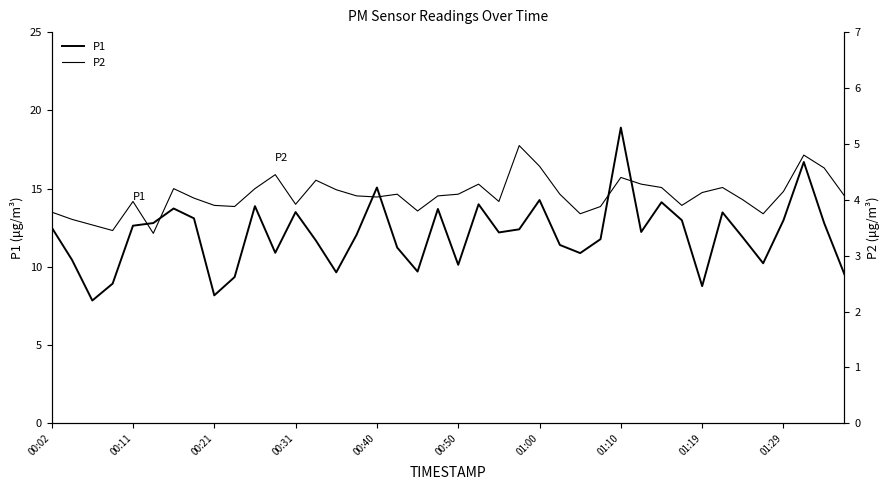

How many interior local peaks does the P2 series have?

10